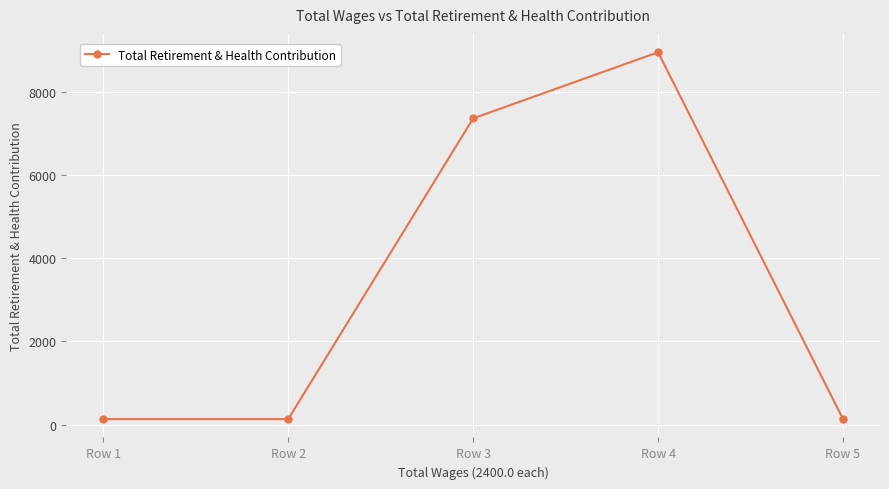

Where is the data nearest to the value 4542?

Row 3